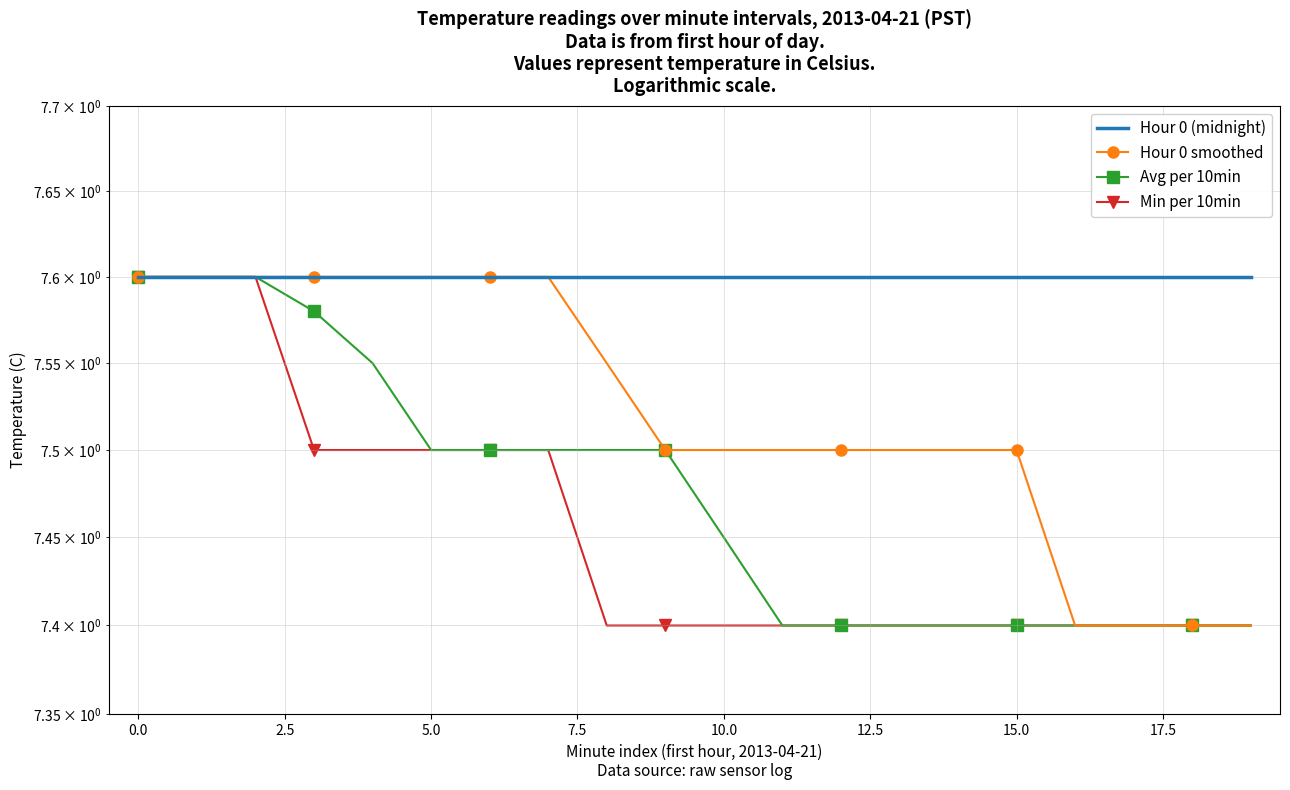

True or false: Avg per 10min and Hour 0 (midnight) cross at least once.

False